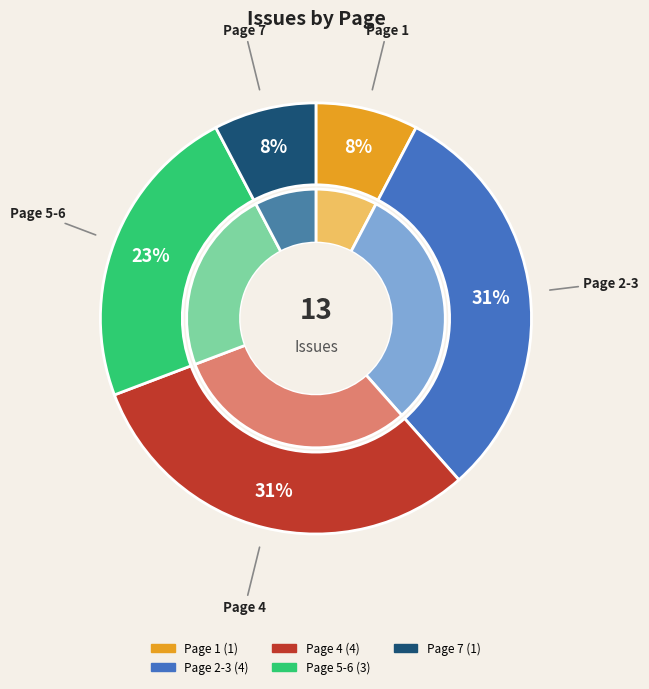

Rank the categories by value from lowest to highest.

Page 1, Page 7, Page 5-6, Page 2-3, Page 4